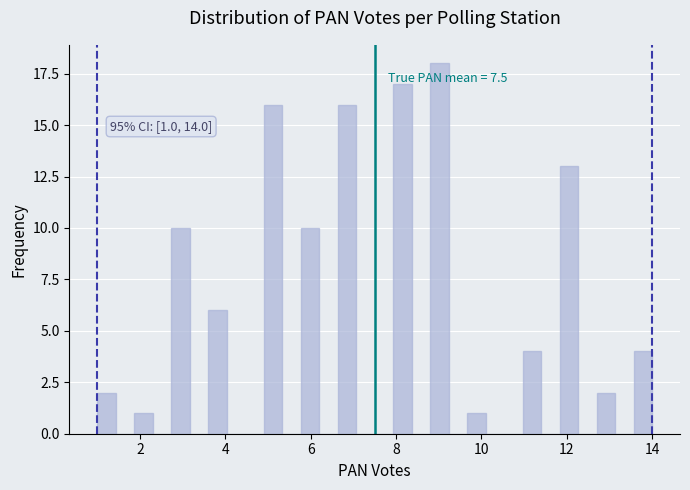

Around what value on the x-axis is the tallest bar? Give the approximate position of its centre, as read against the axis.

9.0